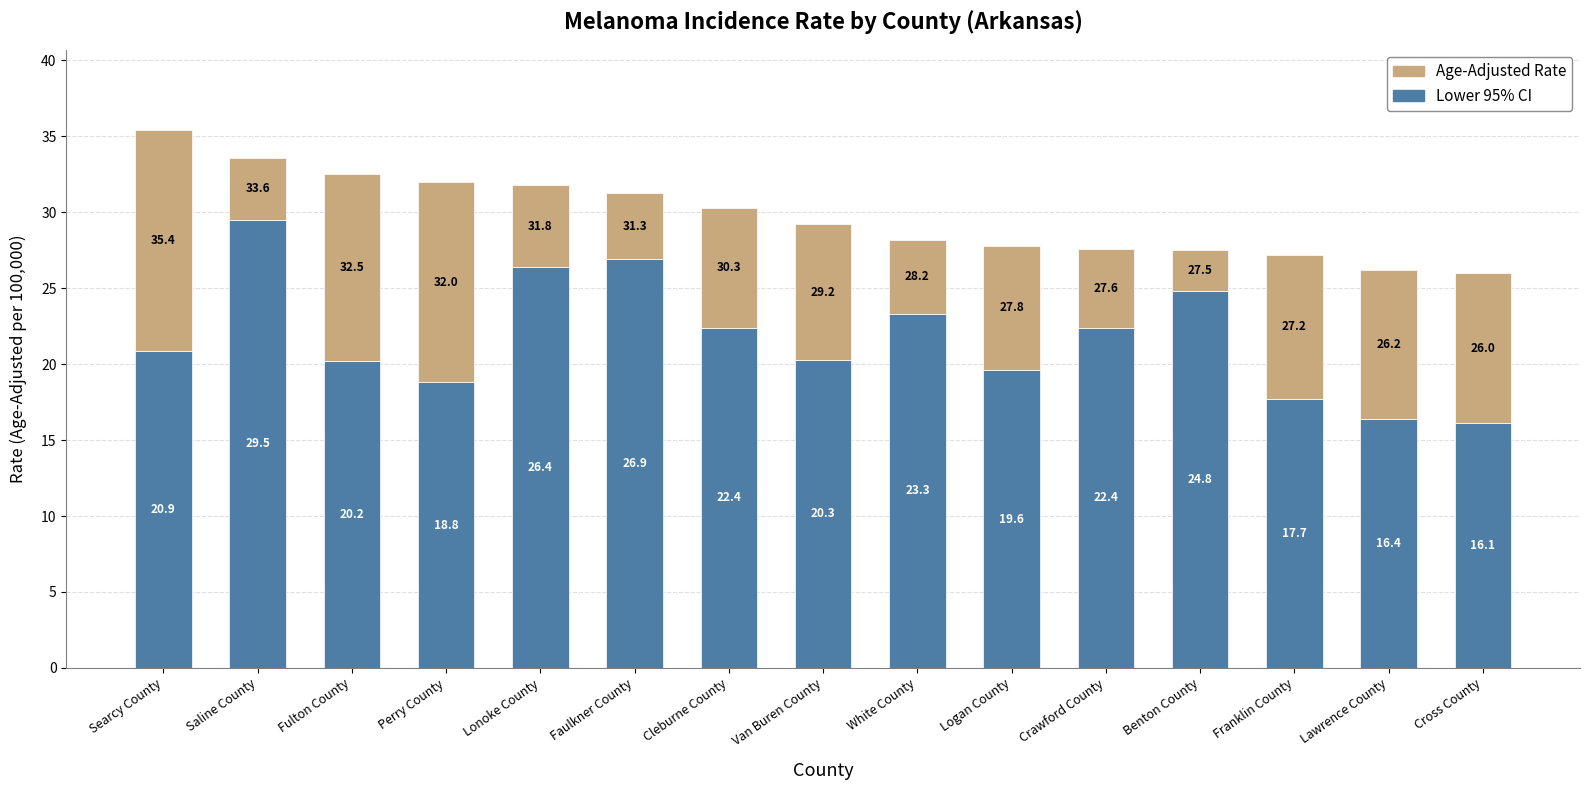

What is the lowest value of the Lower 95% CI series?

16.1